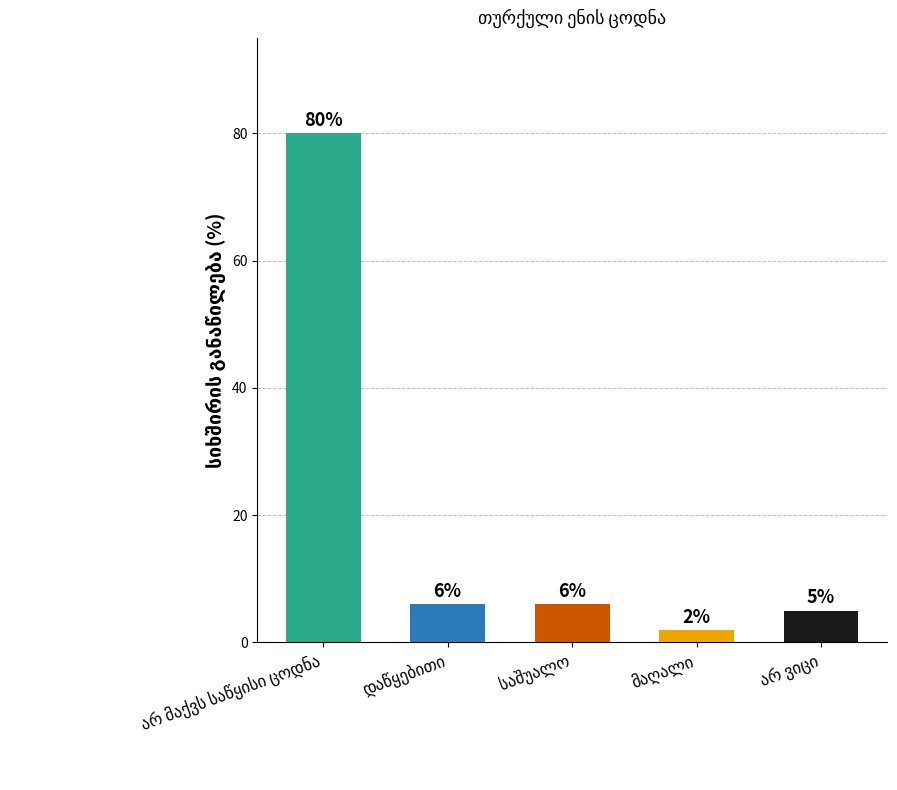

What is the maximum value shown in the chart?

80